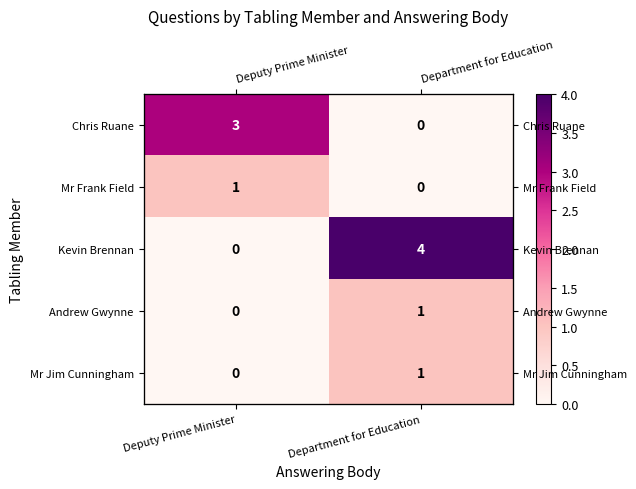

What is the total value across all series at Deputy Prime Minister?

4